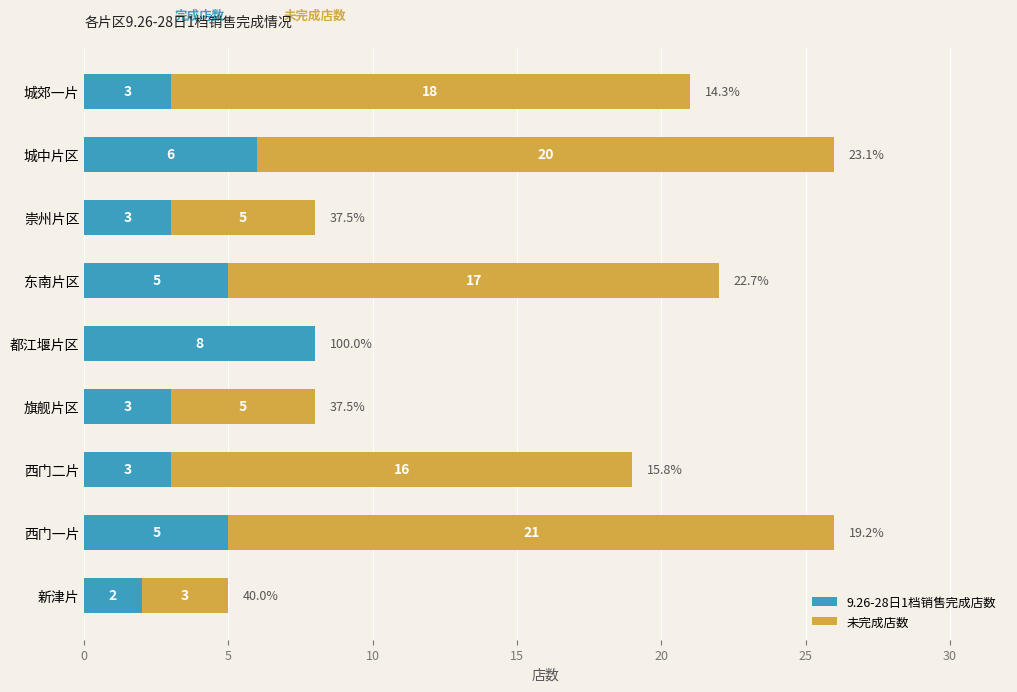

The 9.26-28日1档销售完成店数 series shows 5 at 东南片区. True or false?

True